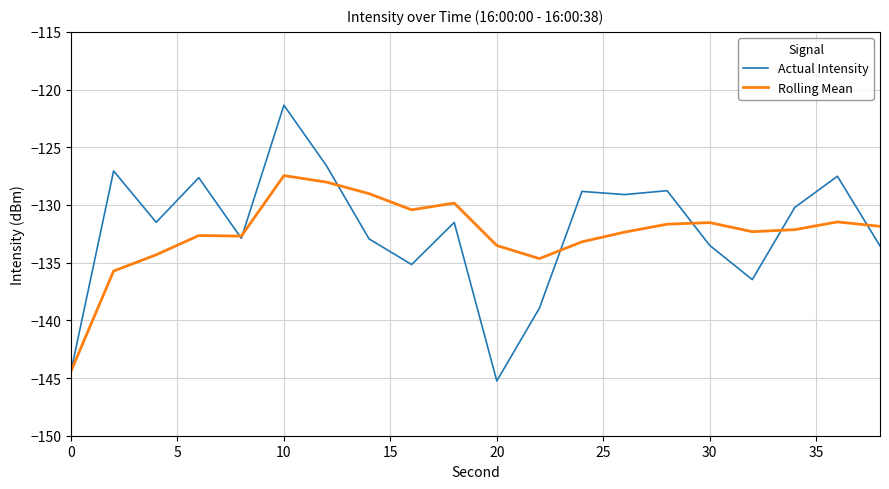

What are all the series names shown in the legend?

Actual Intensity, Rolling Mean